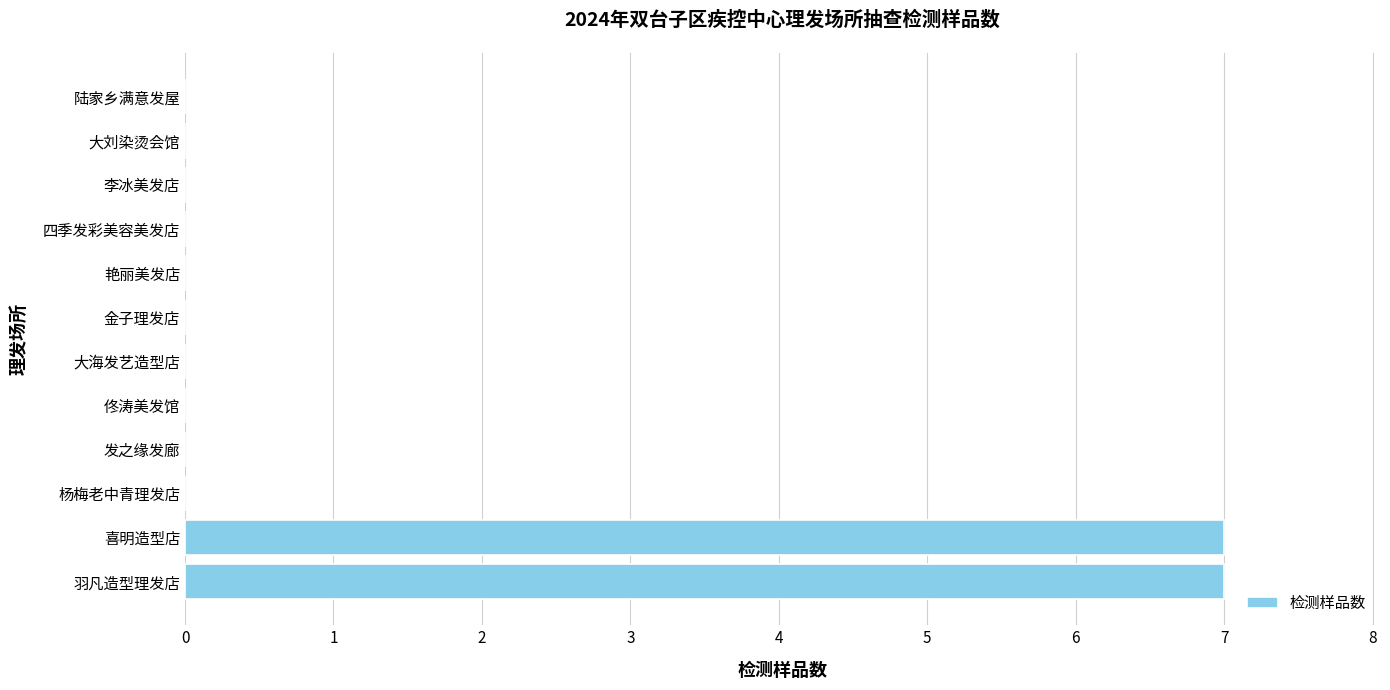

Reading top to bottom, what are all the values shown in this chart?

陆家乡满意发屋=0	大刘染烫会馆=0	李冰美发店=0	四季发彩美容美发店=0	艳丽美发店=0	金子理发店=0	大海发艺造型店=0	佟涛美发馆=0	发之缘发廊=0	杨梅老中青理发店=0	喜明造型店=7	羽凡造型理发店=7